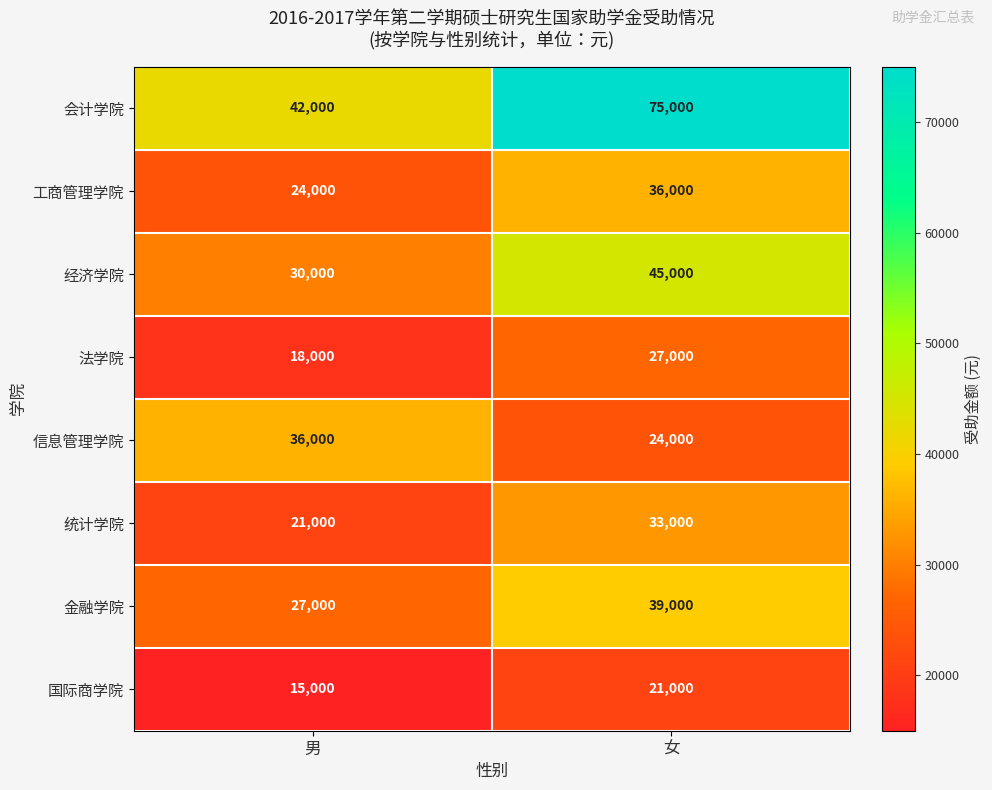

What is the smallest value displayed?

15000